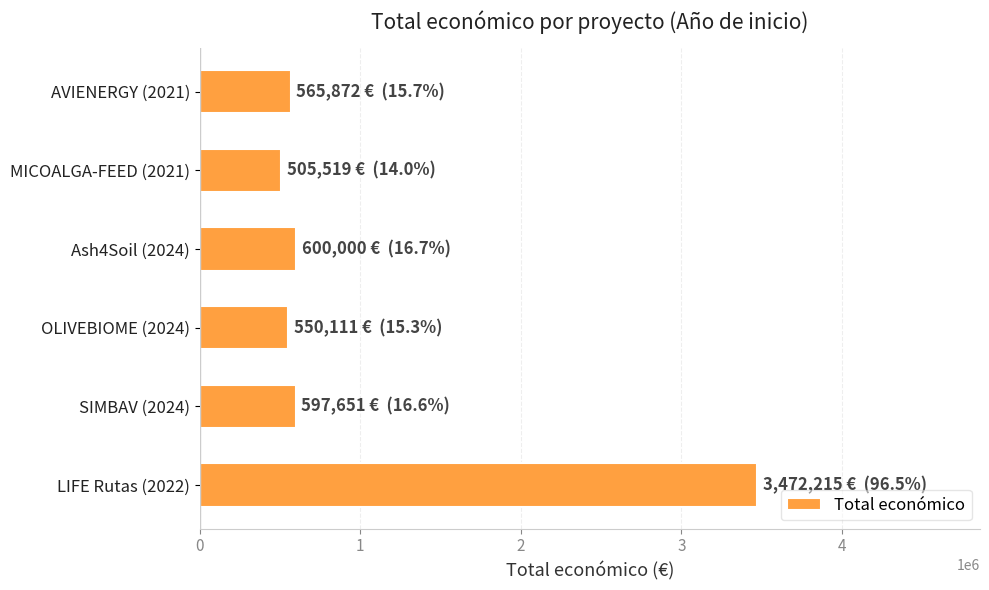

What is the average value?

1048561